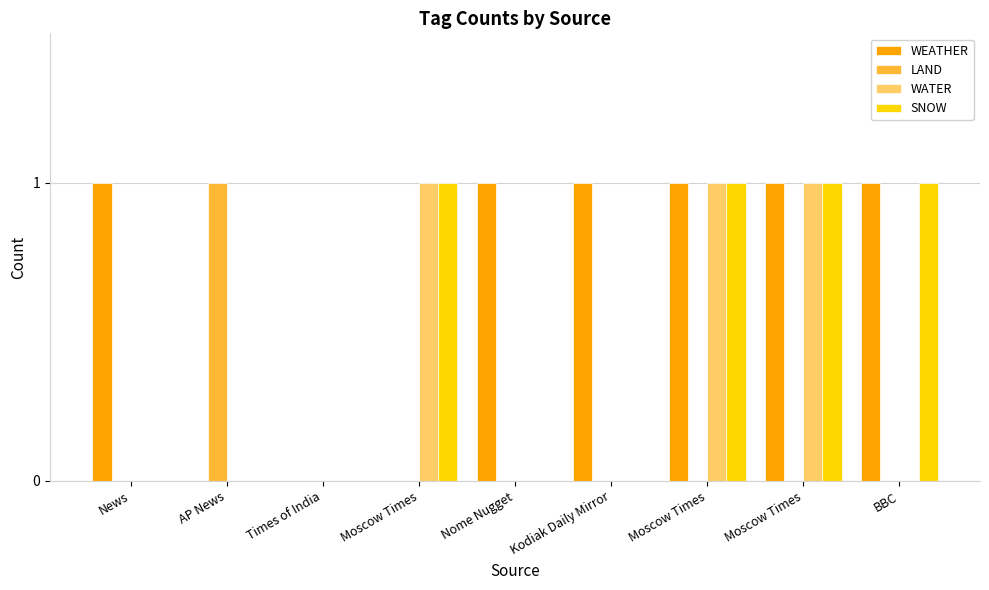

Reading left to right, extract all data points from this chart.

WEATHER: 1	0	0	0	1	1	1	1	1
LAND: 0	1	0	0	0	0	0	0	0
WATER: 0	0	0	1	0	0	1	1	0
SNOW: 0	0	0	1	0	0	1	1	1